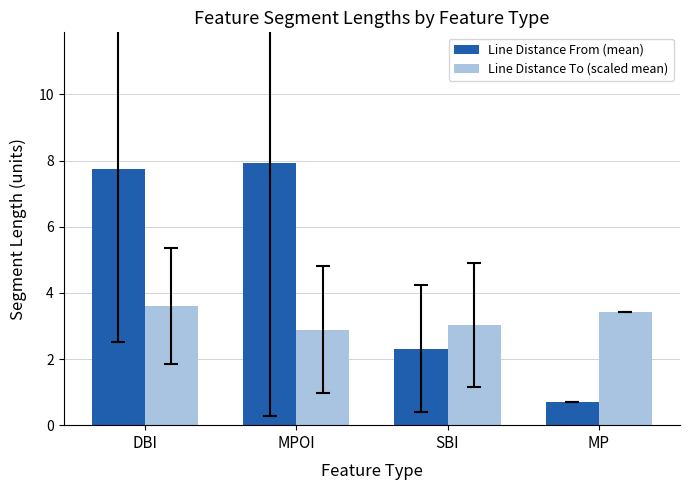

What are all the series names shown in the legend?

Line Distance From (mean), Line Distance To (scaled mean)